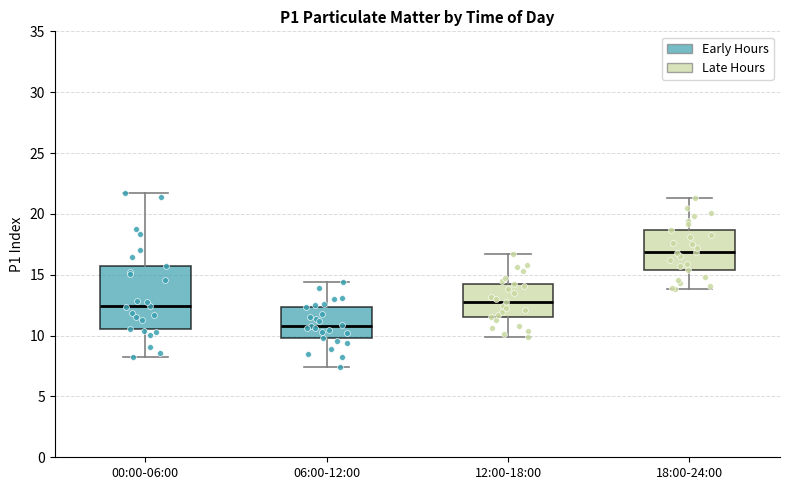

Reading left to right, read every box against the y-axis: the position of its median line, the range the box covers, and the ends of its whiskers. The values are not printed on the chart, so give them approximately, as read against the axis.

00:00-06:00: median 12.5, box 10.5 to 15.5, whiskers 8.5 to 21.5
06:00-12:00: median 11.0, box 10.0 to 12.5, whiskers 7.5 to 14.5
12:00-18:00: median 13.0, box 11.5 to 14.0, whiskers 10.0 to 16.5
18:00-24:00: median 17.0, box 15.5 to 18.5, whiskers 14.0 to 21.5